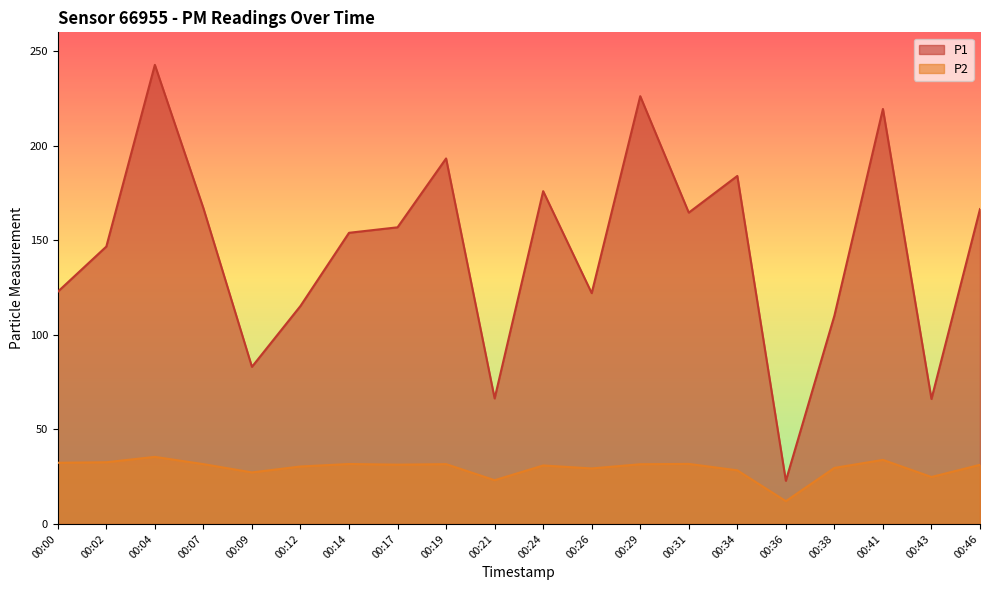

At which label does P1 first exceed 156?

00:04